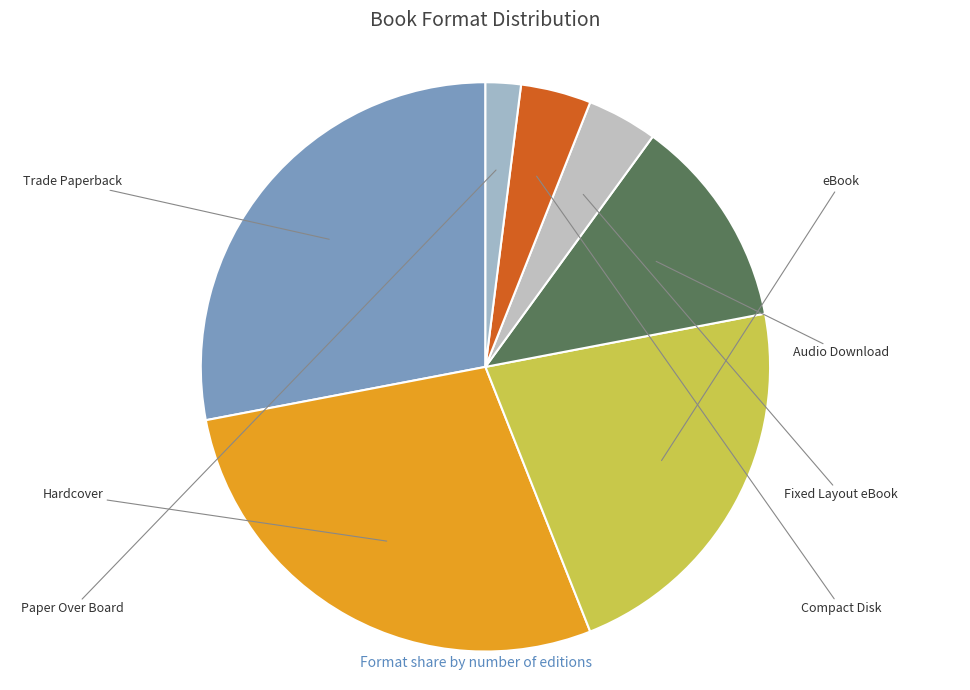

Count the number of slices in the pie.

7